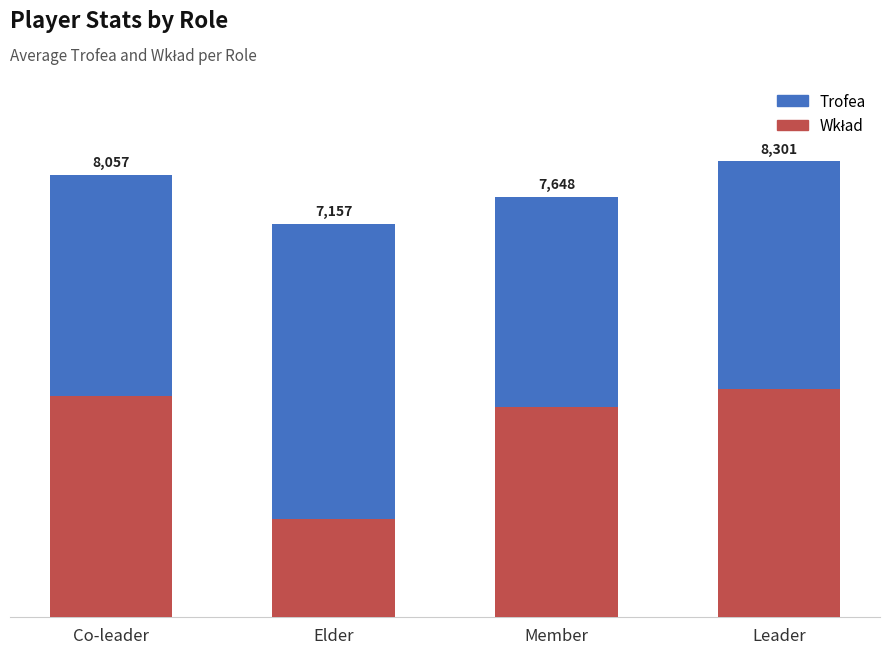

What is the difference between the Trofea values at Leader and Member?

653